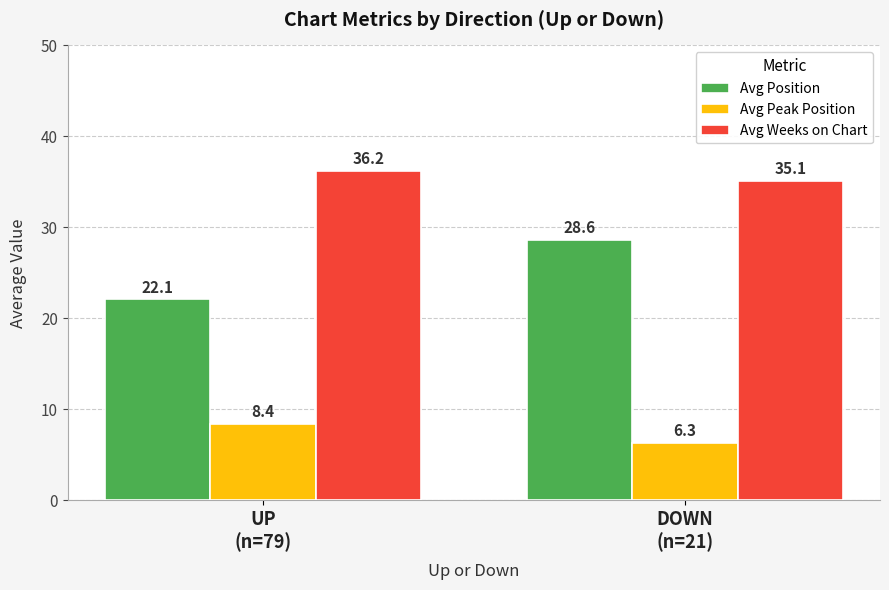

How many bars are there in total?

6